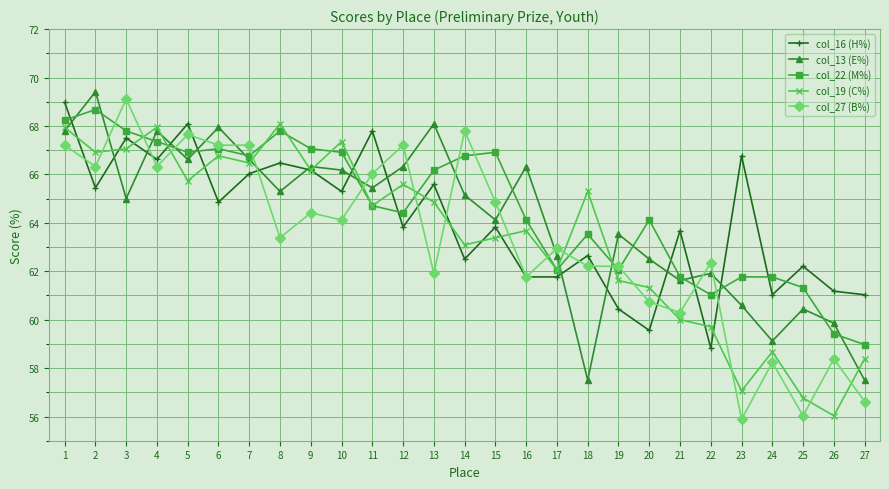

Where is the first local minimum for col_16 (Н%)?

2